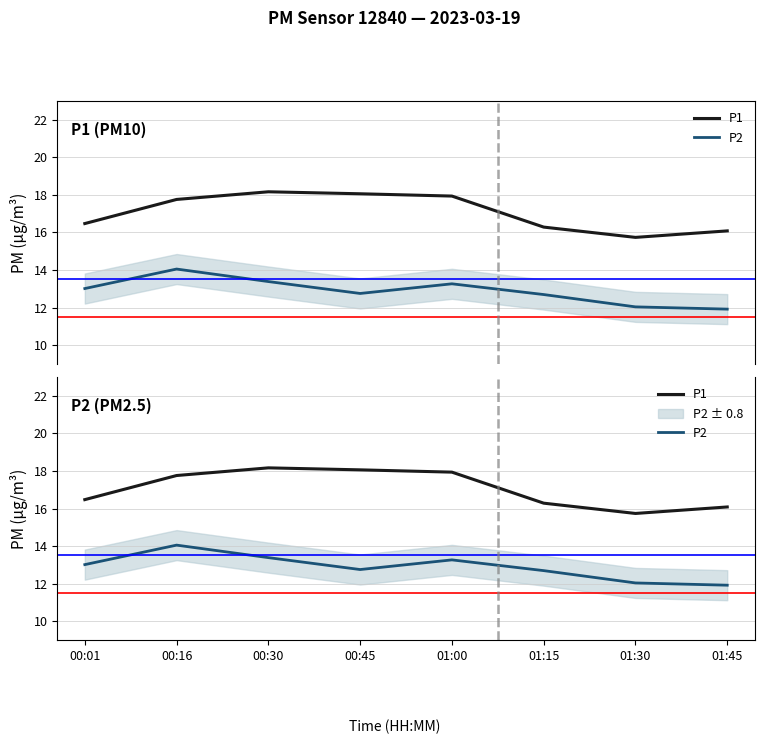

True or false: P2 has a value of 6.5 at 01:45.

False